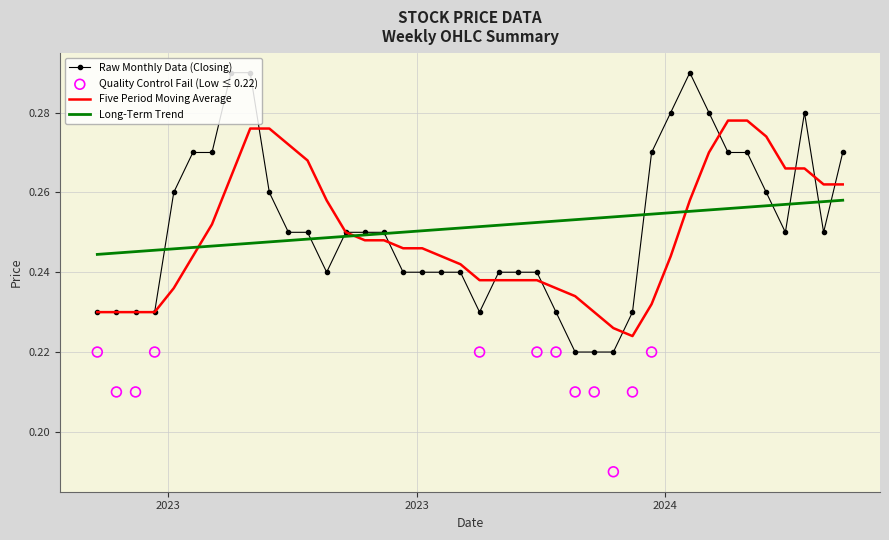

Is the value of Low at 31/03/2024 greater than the value of High at 26/11/2023?

No